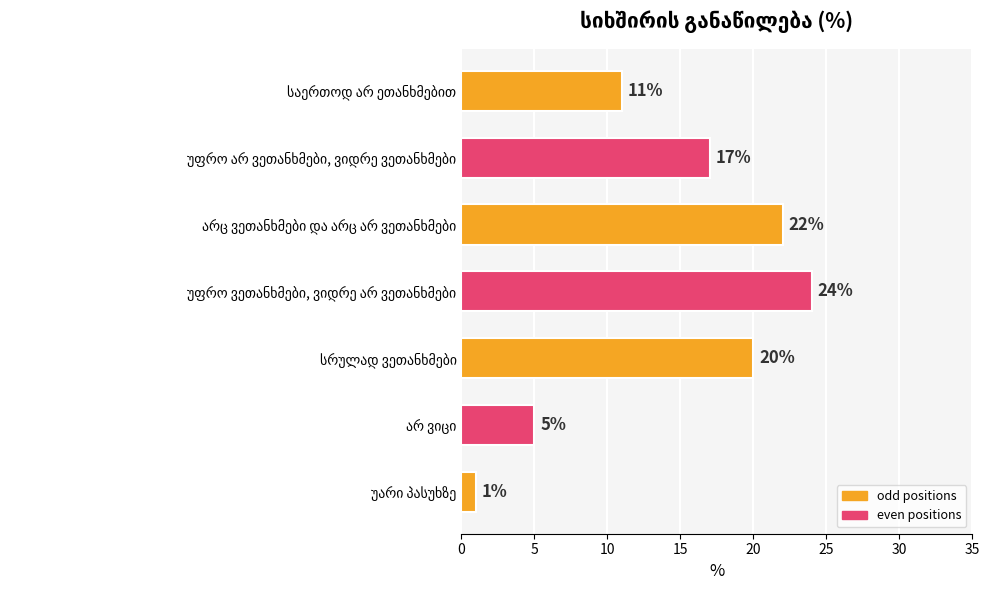

What is the greatest value displayed?

24